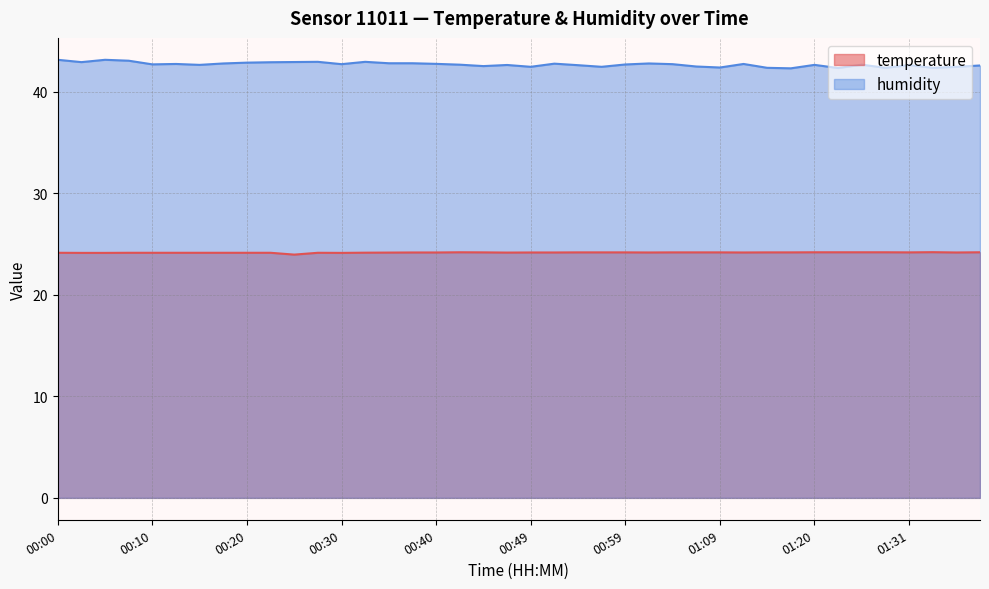

True or false: humidity has more than 1 interior local peaks.

True